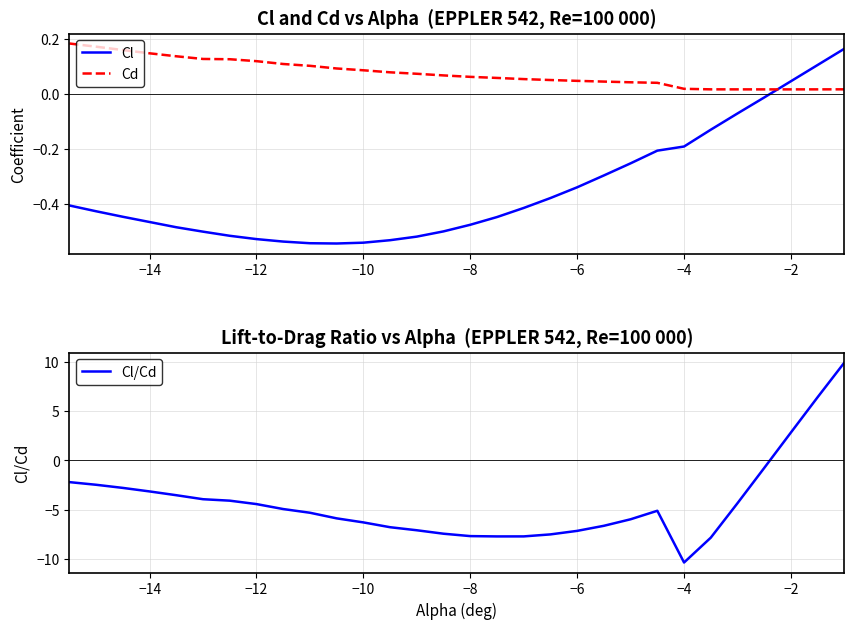

At which label does Cl first exceed 0?

−2